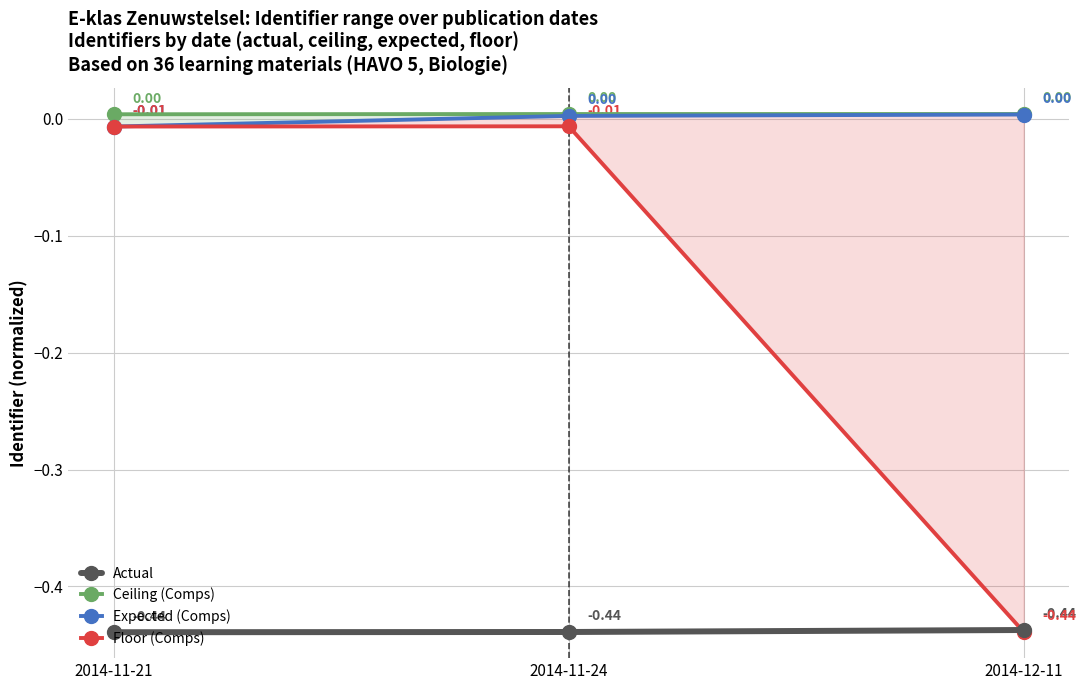

Reading left to right, extract all data points from this chart.

Actual: -0.4	-0.4	-0.4
Ceiling (Comps): 0.0	0.0	0.0
Expected (Comps): -0.0	0.0	0.0
Floor (Comps): -0.0	-0.0	-0.4